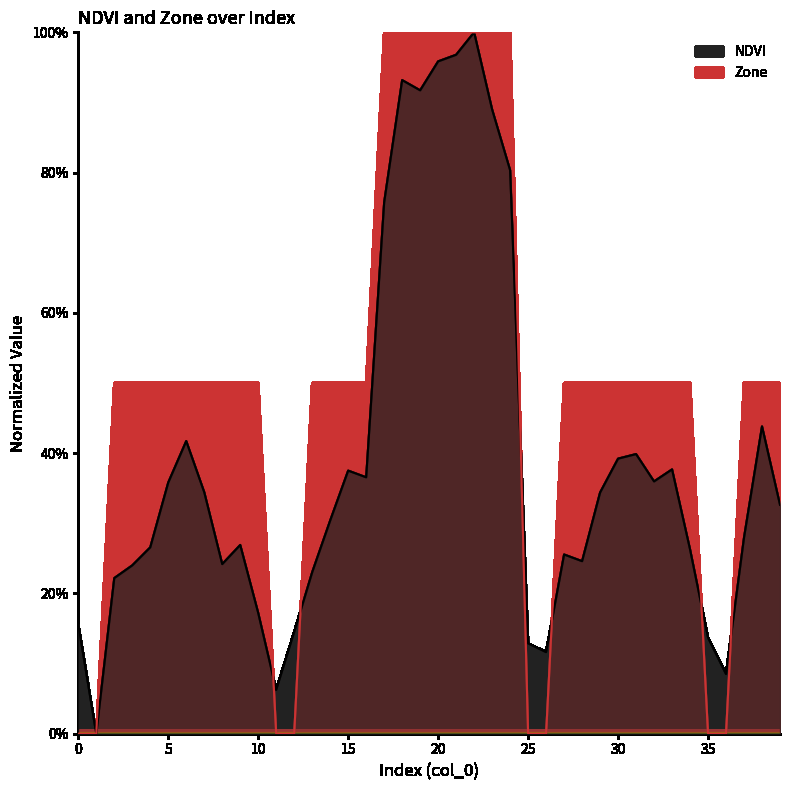

What is the total value across all series at 35?

0.1